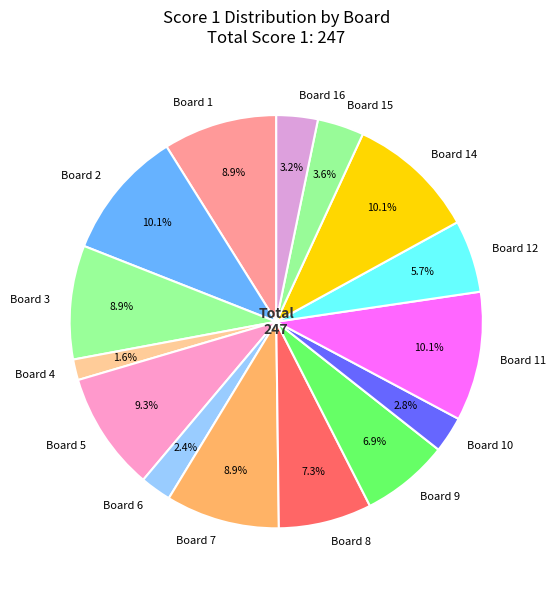

What is the ratio of the value at Board 10 to the value at Board 2?

0.3